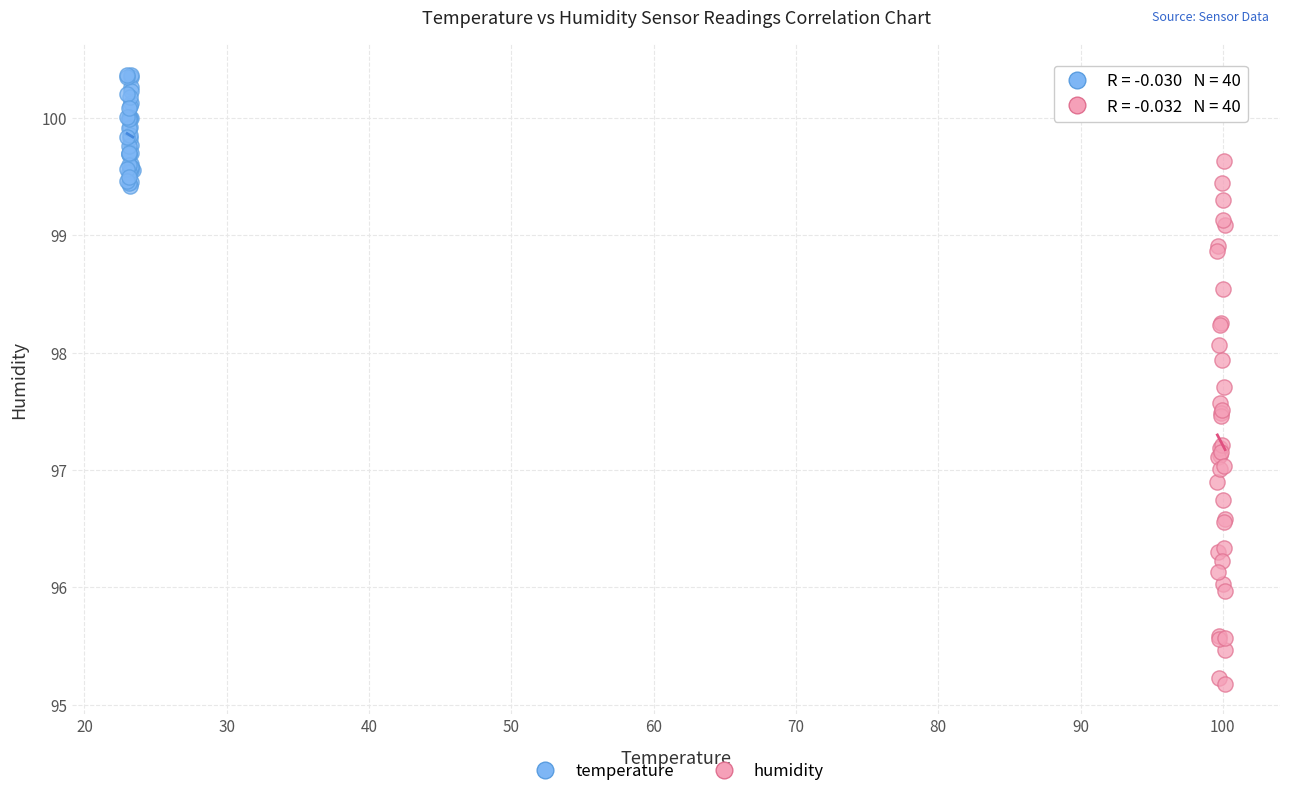

Which series contains the highest Y value?

temperature